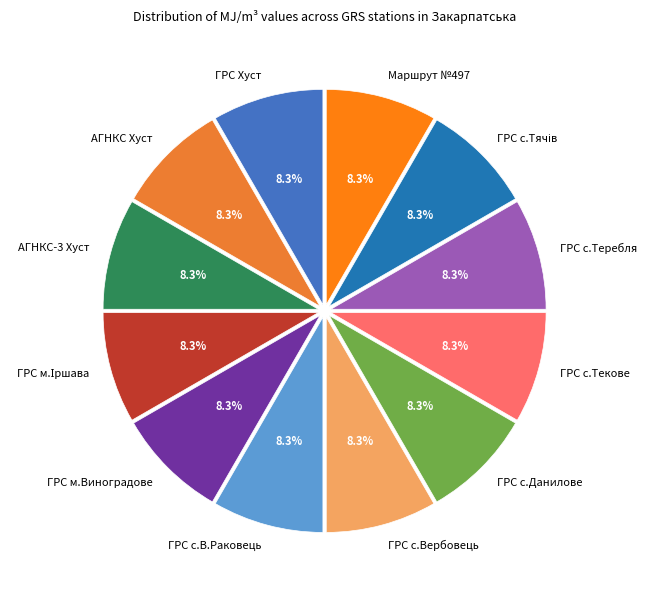

What is the ratio of the value at ГРС с.Теребля to the value at ГРС м.Виноградове?

1.0